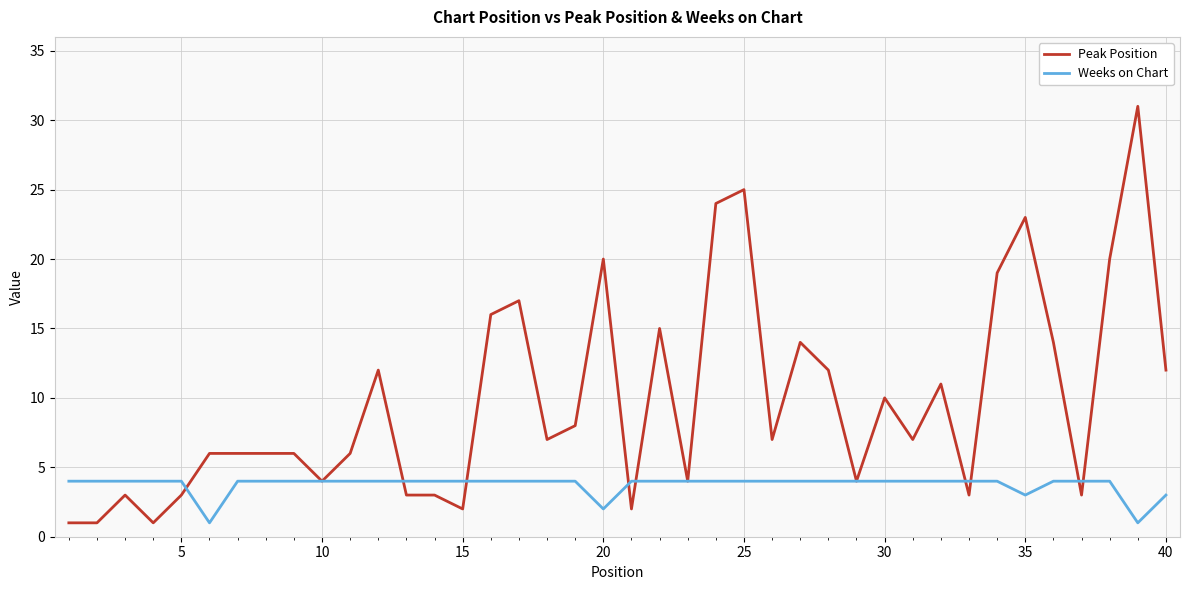

What are all the series names shown in the legend?

Peak Position, Weeks on Chart